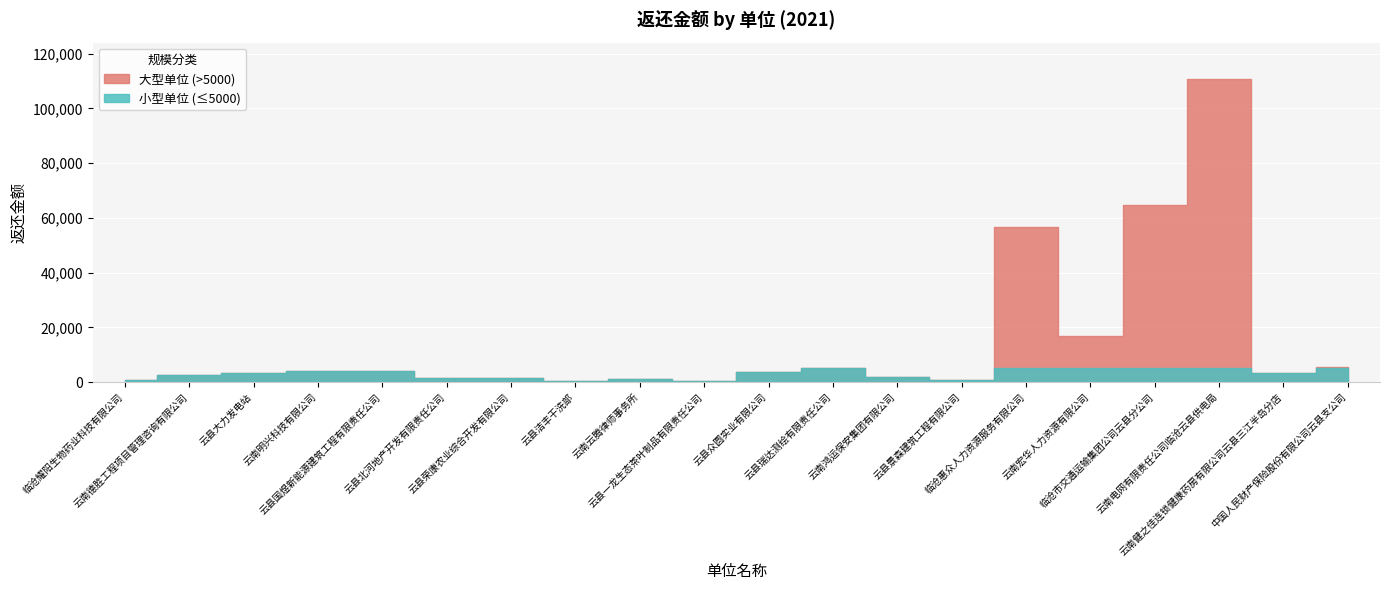

At which category does 返还金额 reach its first local valley?

云县北河地产开发有限责任公司